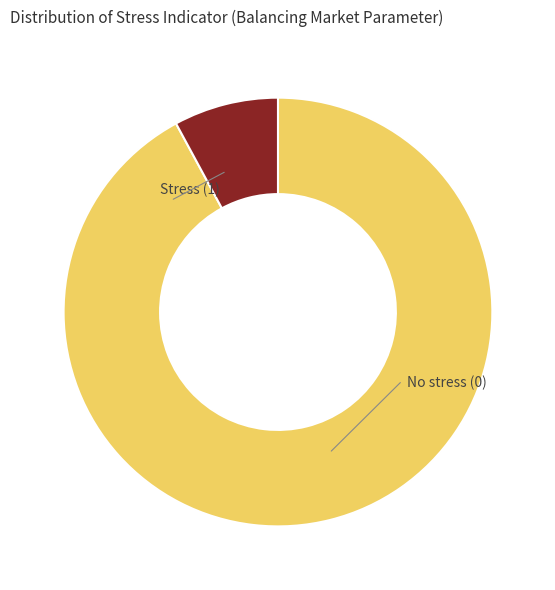

How many segments does this pie chart have?

2